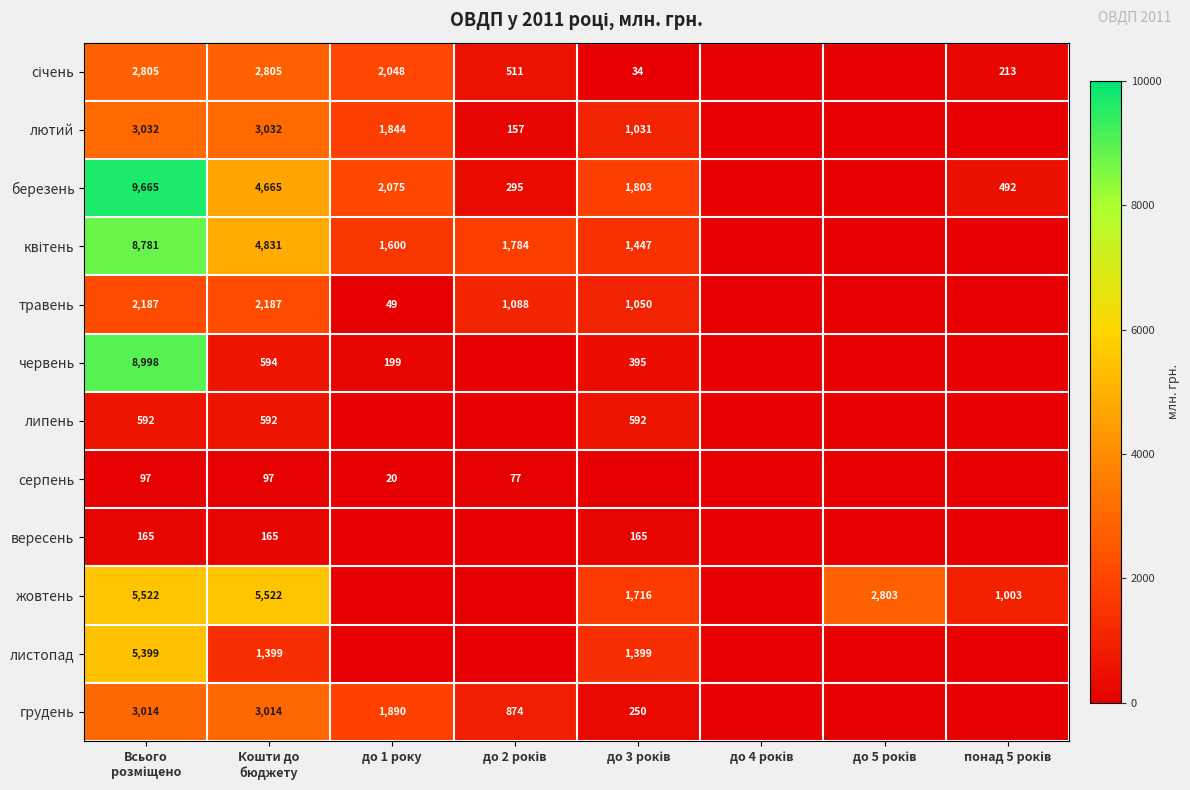

What is the greatest value displayed?

9665.1